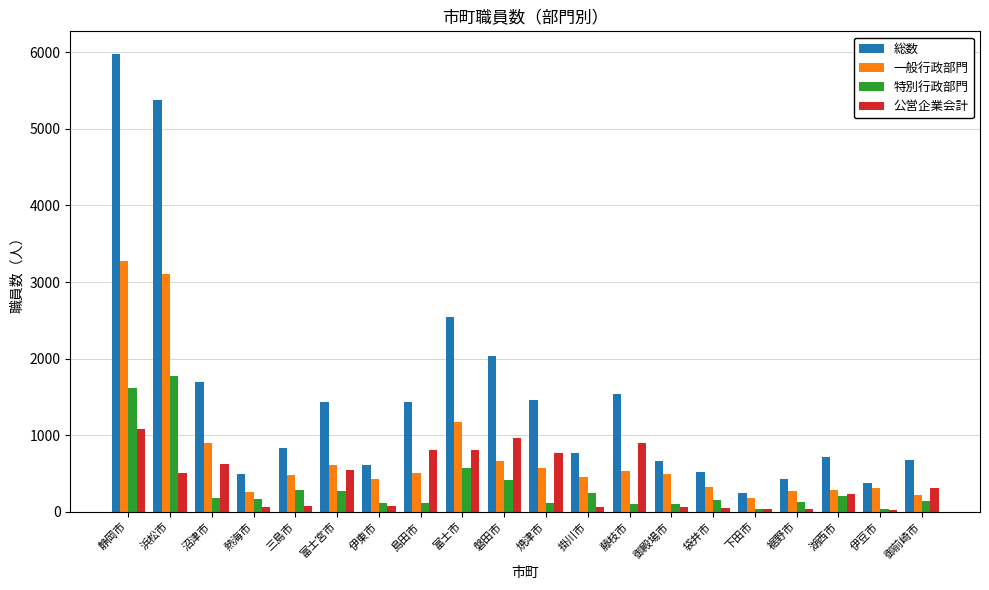

What is the difference between the highest and lowest values at 熱海市?

428